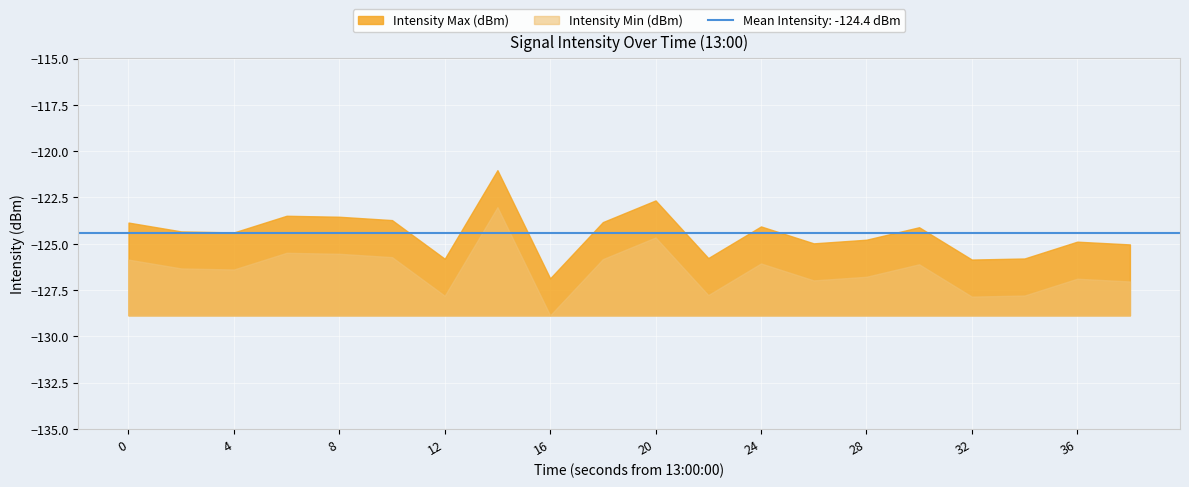

True or false: Intensity Min (dBm) and Intensity Max (dBm) intersect in this chart.

False